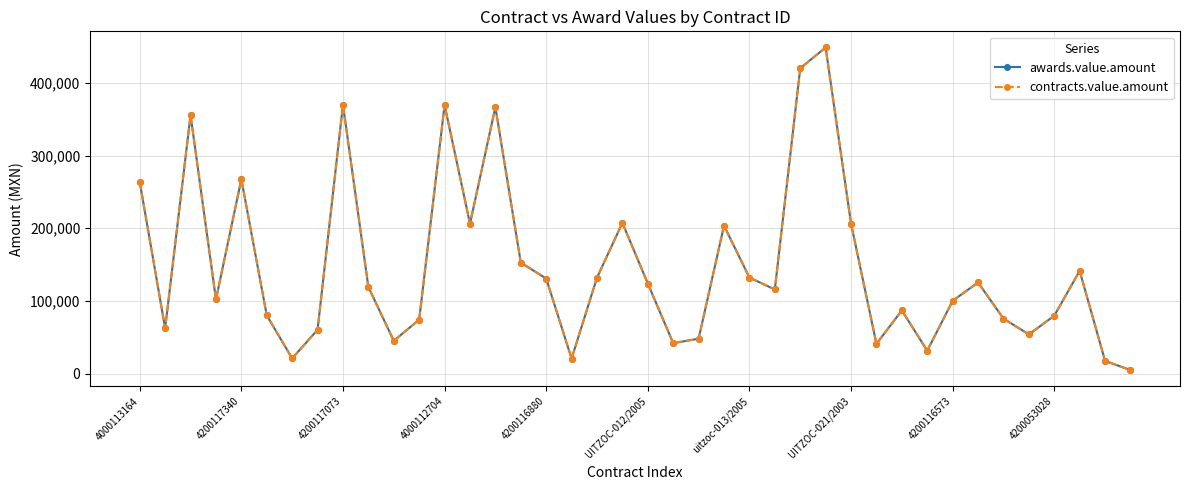

What is the lowest value of the awards.value.amount series?

4649.5